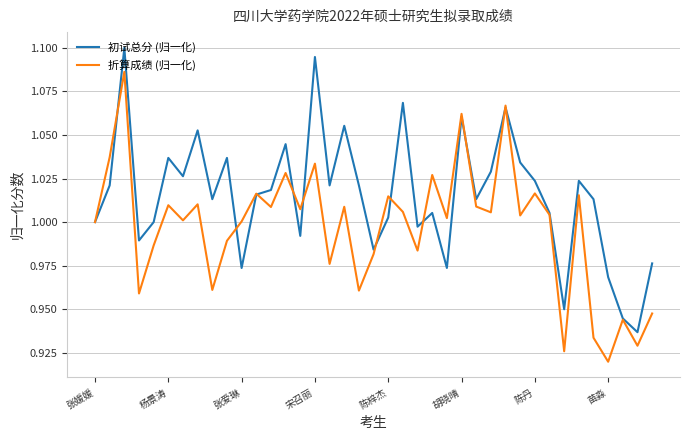

Rank the series by their maximum value, from highest to lowest.

初试总分 (归一化), 折算成绩 (归一化)